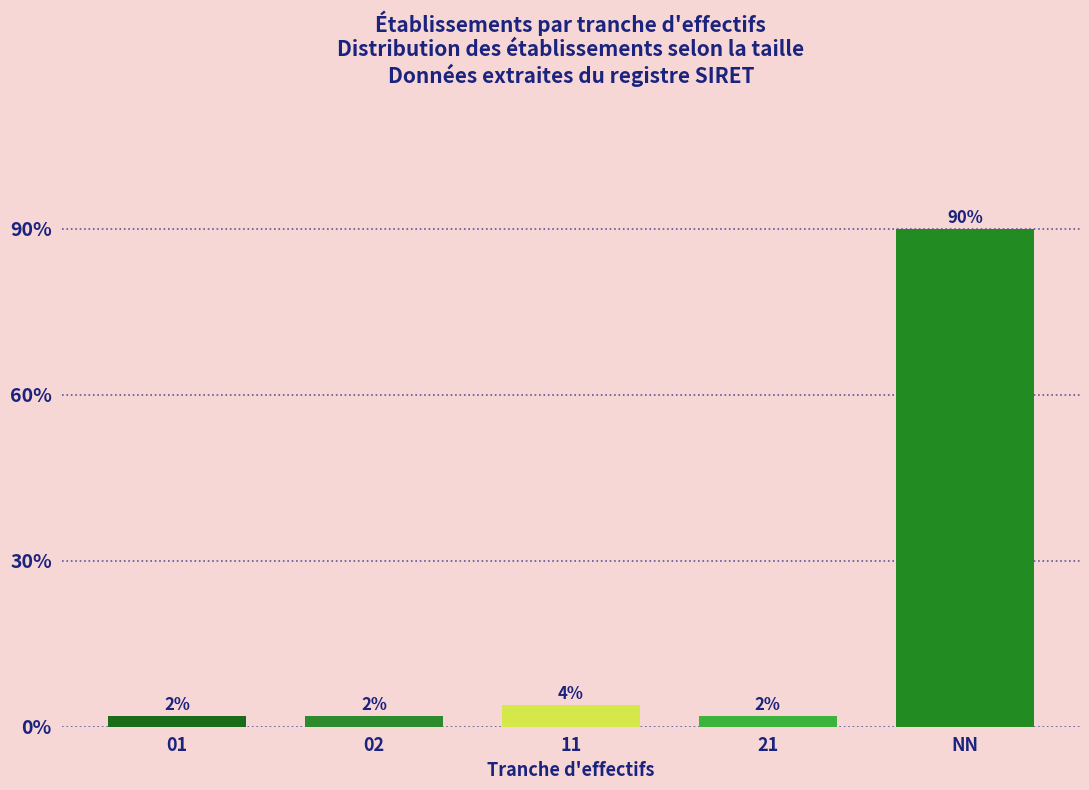

Reading right to left, extract all data points from this chart.

90	2	4	2	2